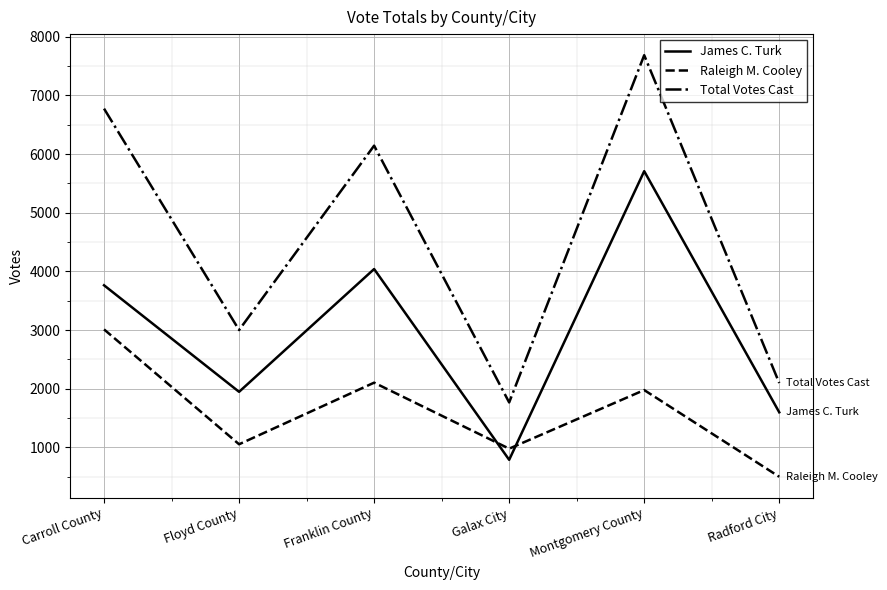

Reading left to right, list all the values displayed in this chart.

James C. Turk: 3763	1947	4040	788	5708	1598
Raleigh M. Cooley: 3011	1053	2103	978	1977	499
Total Votes Cast: 6774	3000	6143	1766	7685	2097